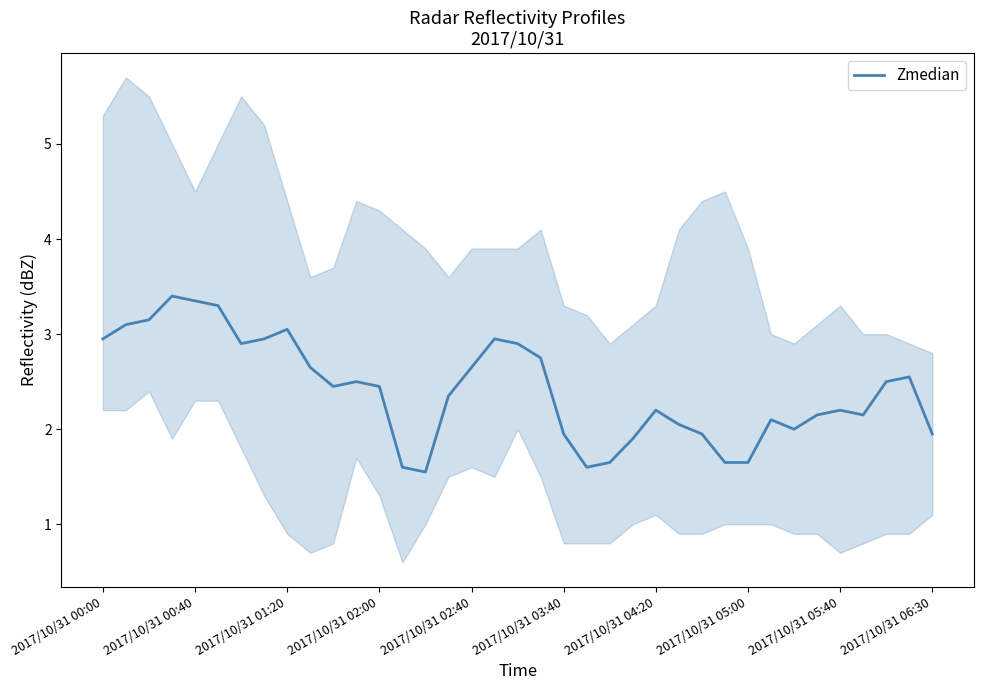

What is the difference between the values at 33 and 19?

0.6